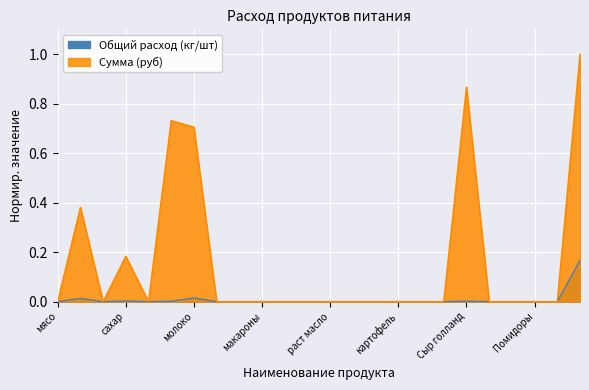

How many data points in Общий расход (кг/шт) are above 0?

6